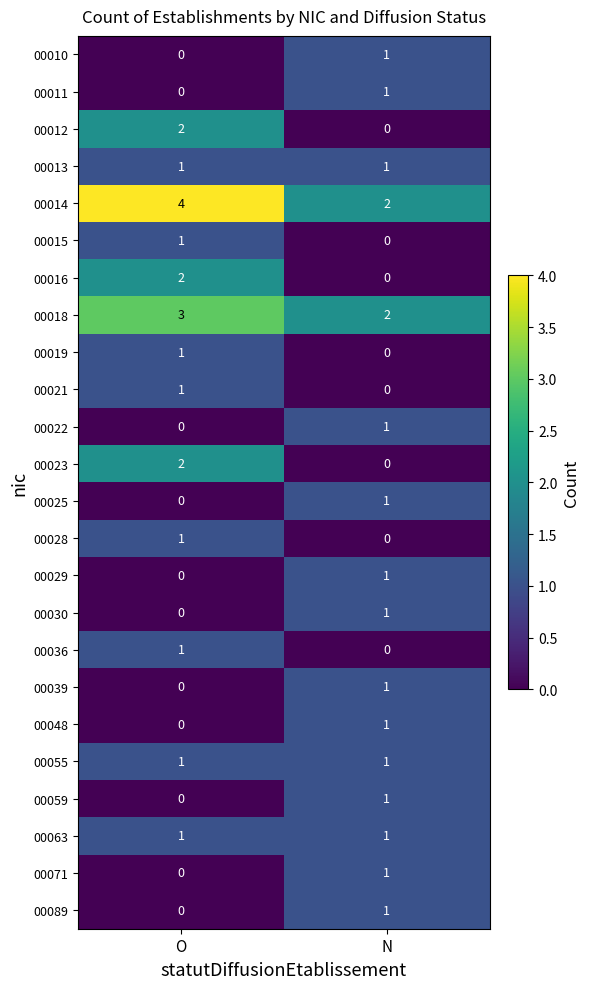

How many data points does each series have?

2